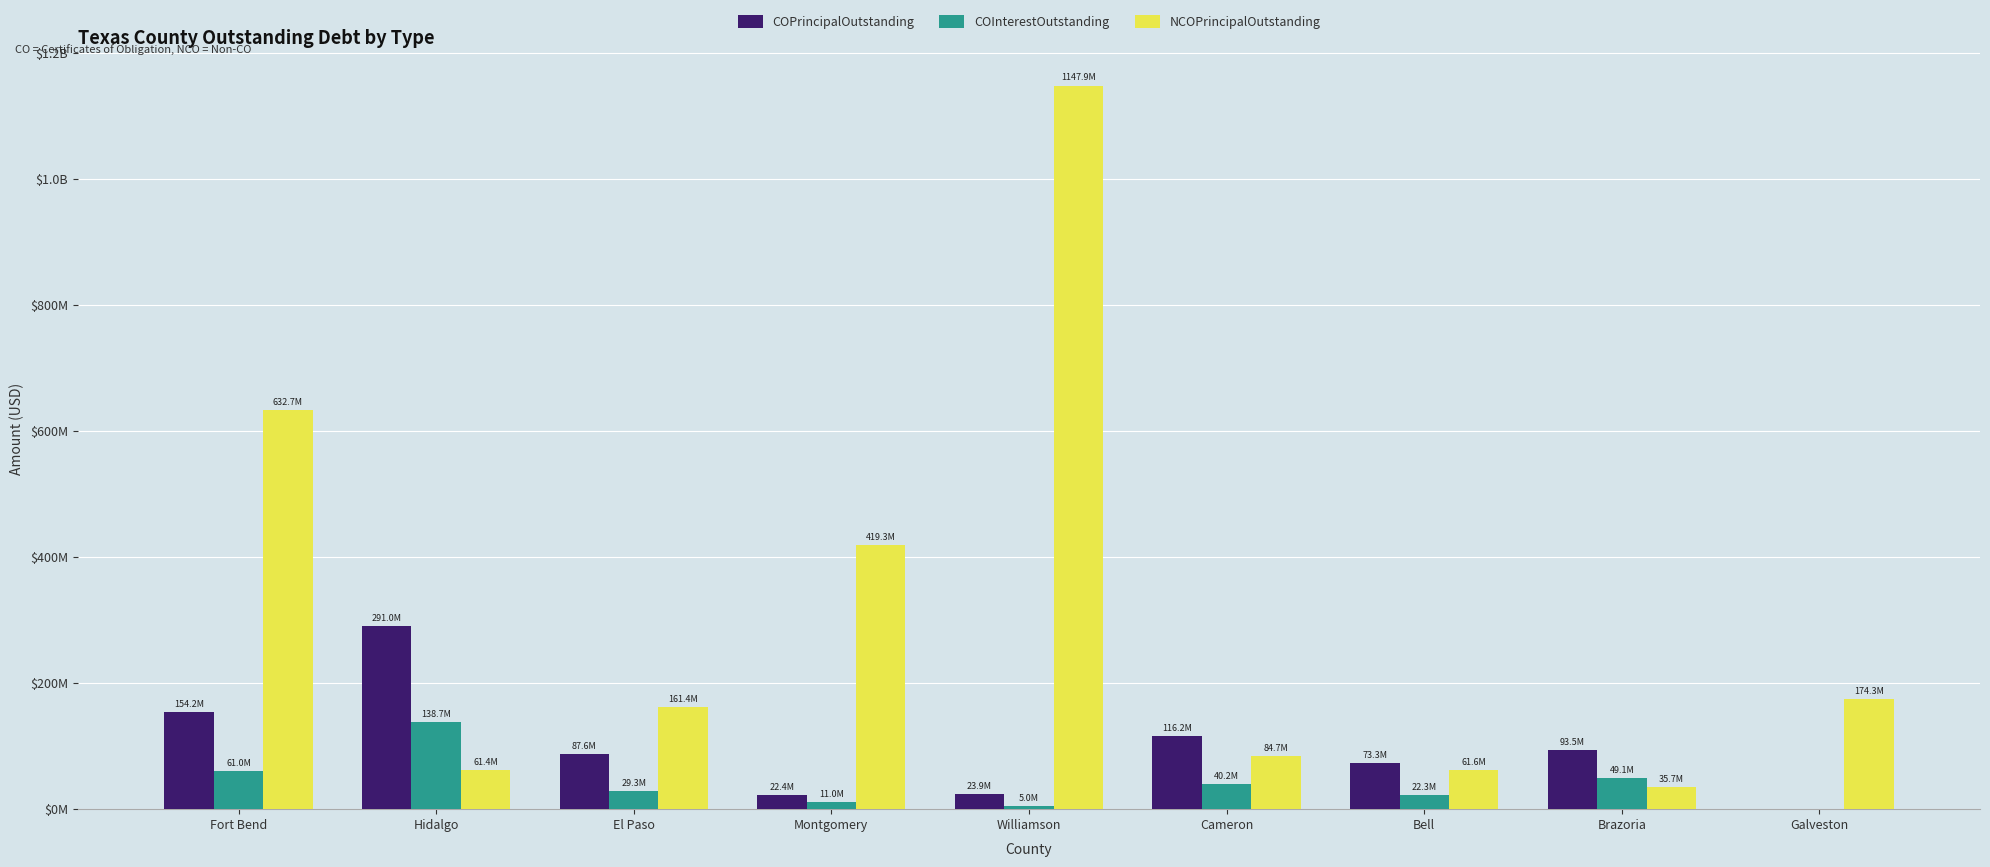

Read the COPrincipalOutstanding value at Bell.

73350000.0